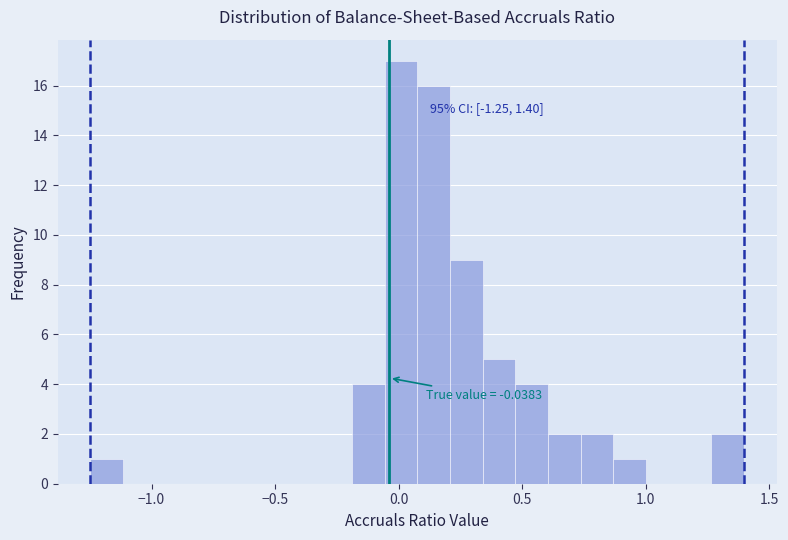

Around what value on the x-axis is the tallest bar? Give the approximate position of its centre, as read against the axis.

0.00